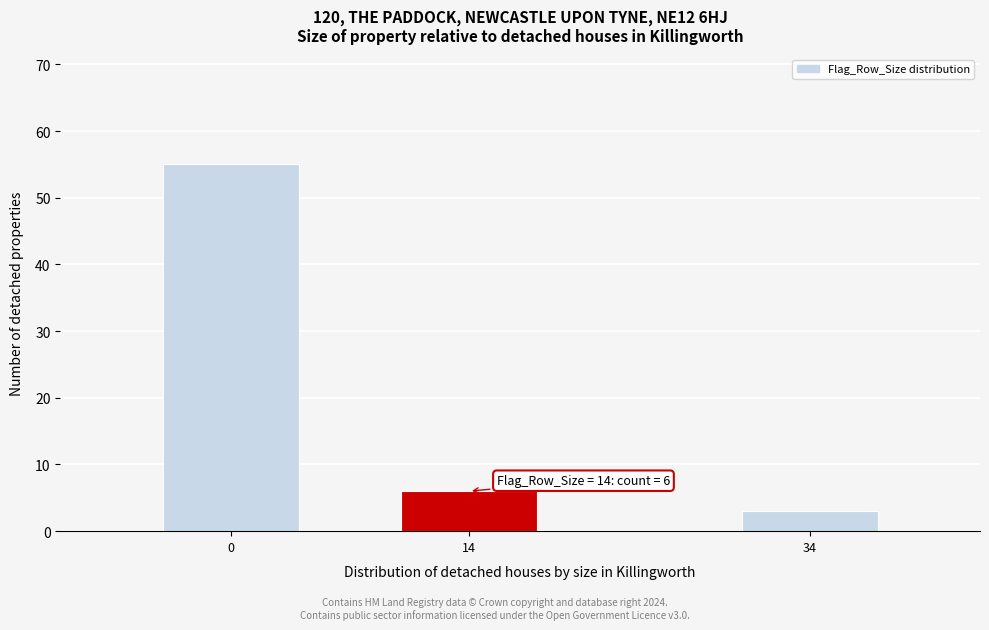

Reading left to right, extract all data points from this chart.

55	6	3